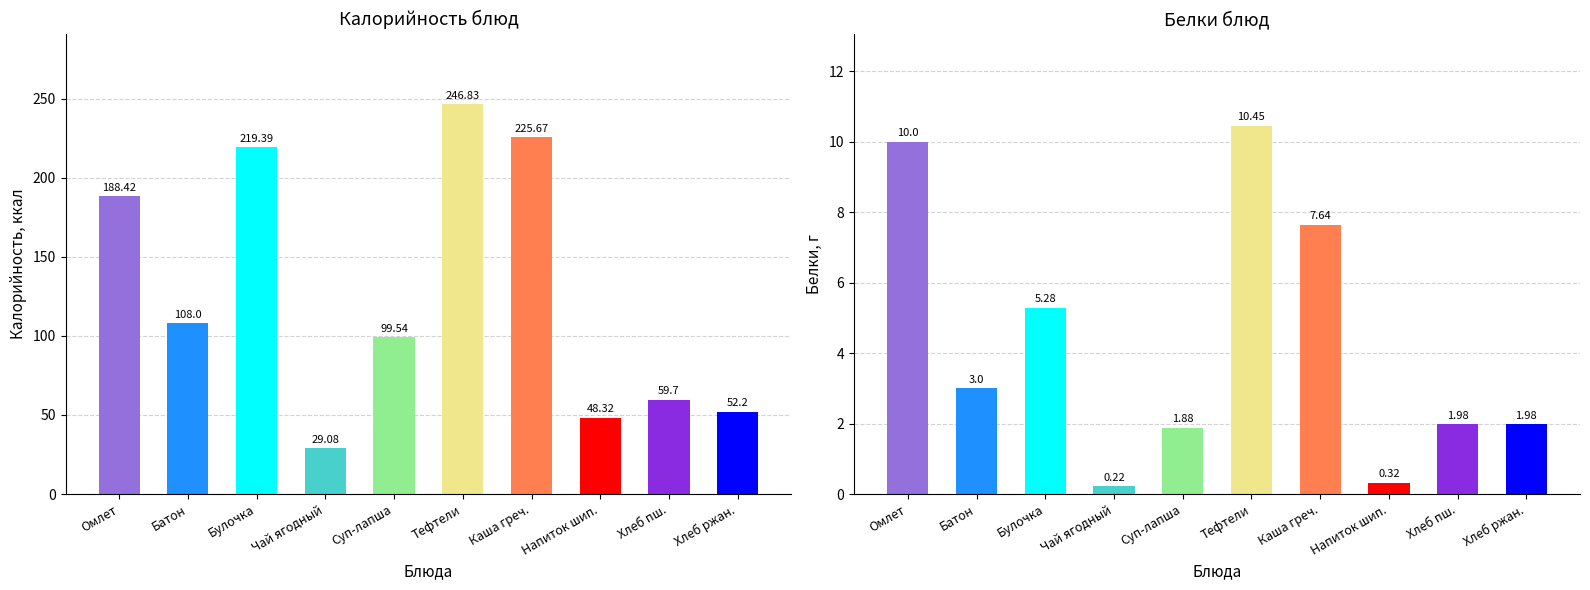

Where is Белки nearest to the value 5?

Булочка